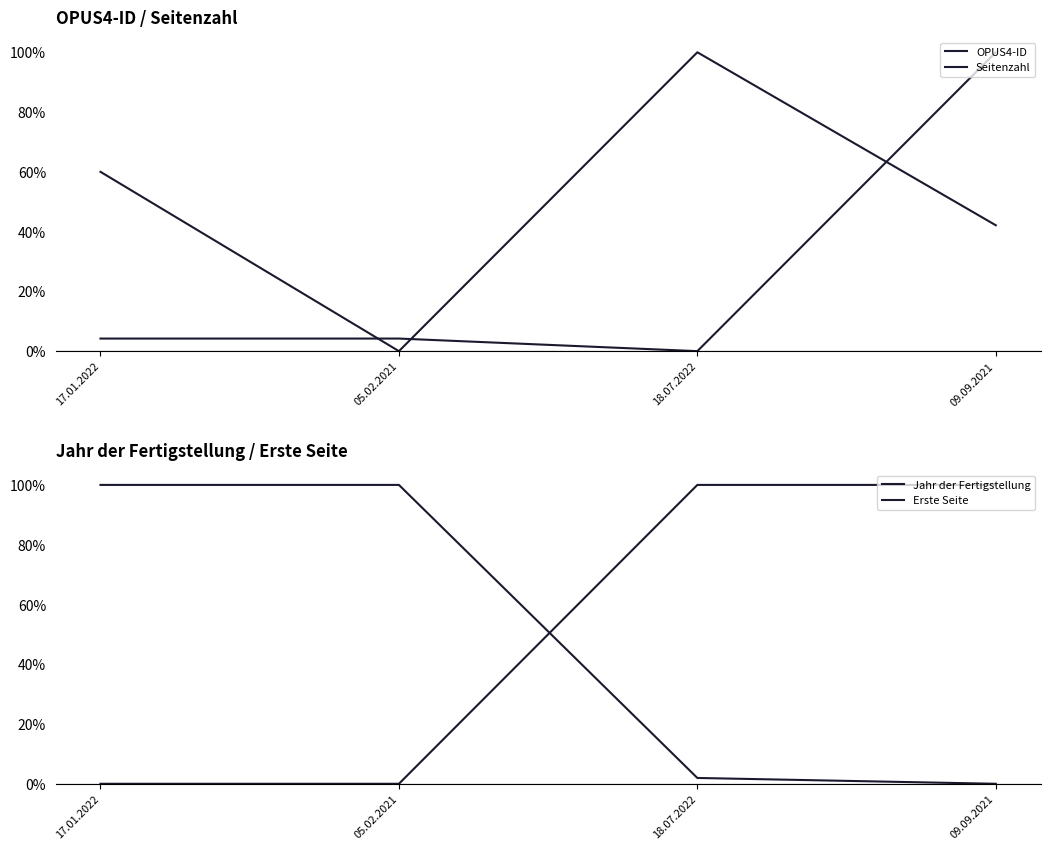

Reading right to left, list all the values displayed in this chart.

OPUS4-ID: 0.4	1.0	0.0	0.6
Seitenzahl: 1.0	0.0	0.0	0.0
Jahr der Fertigstellung: 1.0	1.0	0.0	0.0
Erste Seite: 0.0	0.0	1.0	1.0